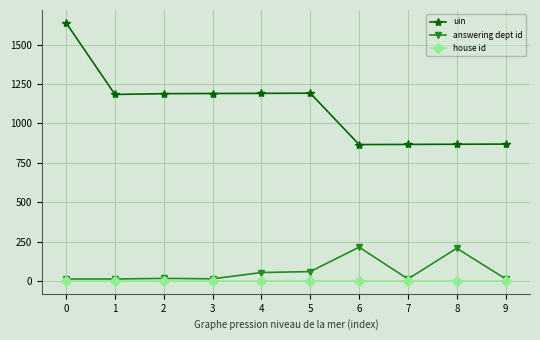

At how many categories does at least one series exceed 335?

10